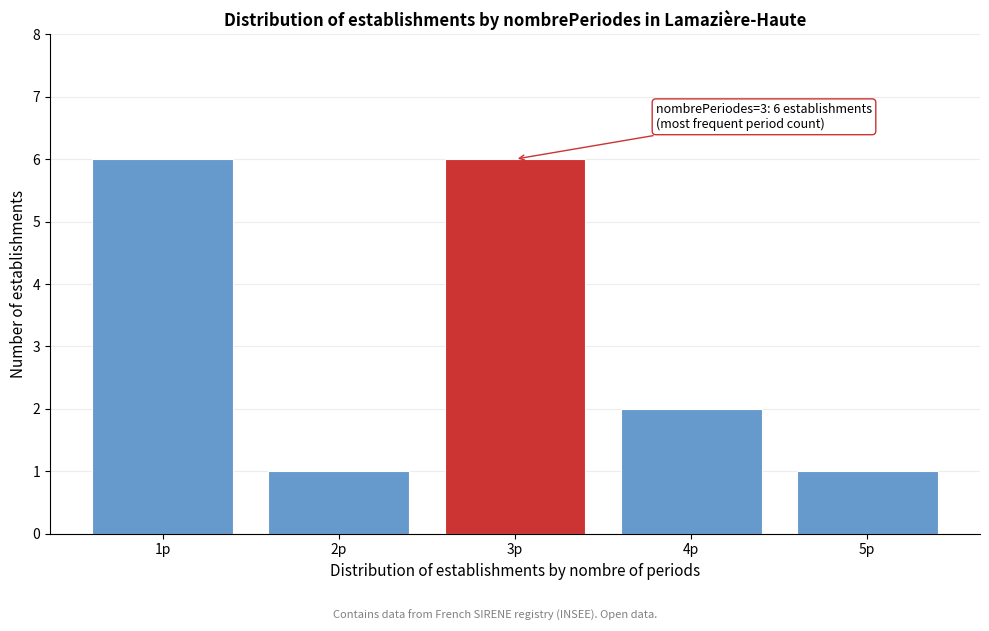

Reading left to right, list all the values displayed in this chart.

1p=6	2p=1	3p=6	4p=2	5p=1